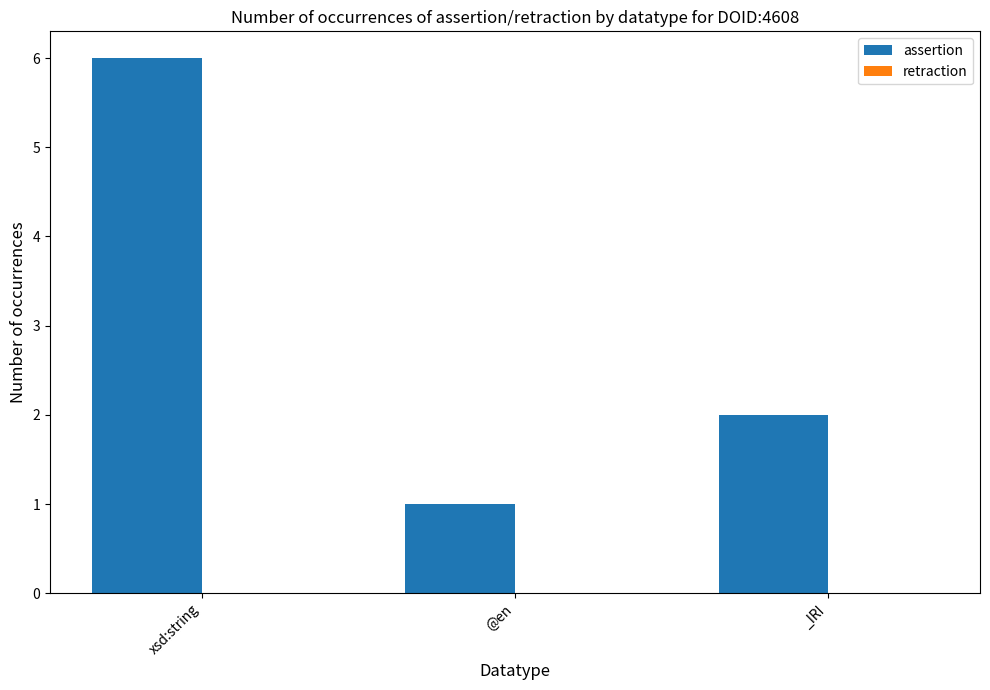

The chart shows a value of 6 at xsd:string. True or false?

True